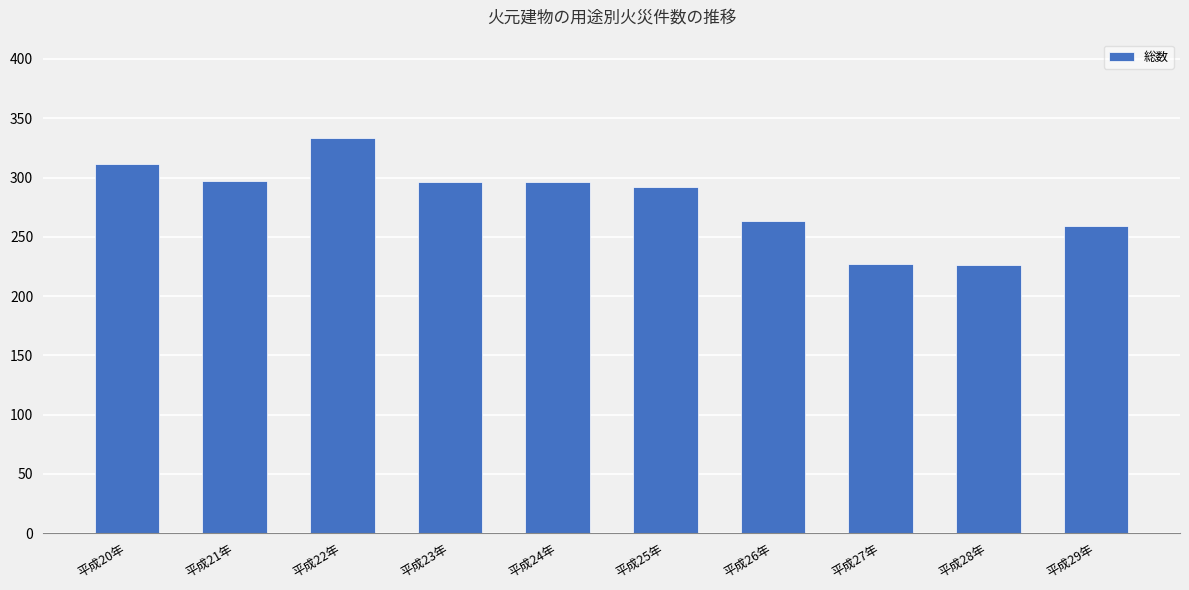

Which has a higher value, 平成23年 or 平成27年?

平成23年